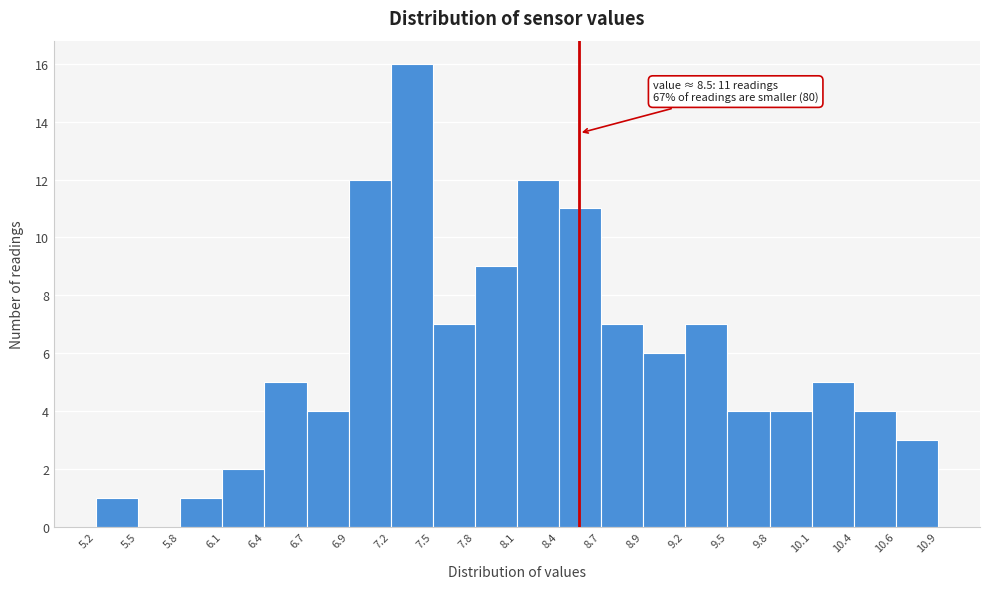

Which range on the x-axis has the tallest bar?

7.2 to 7.5